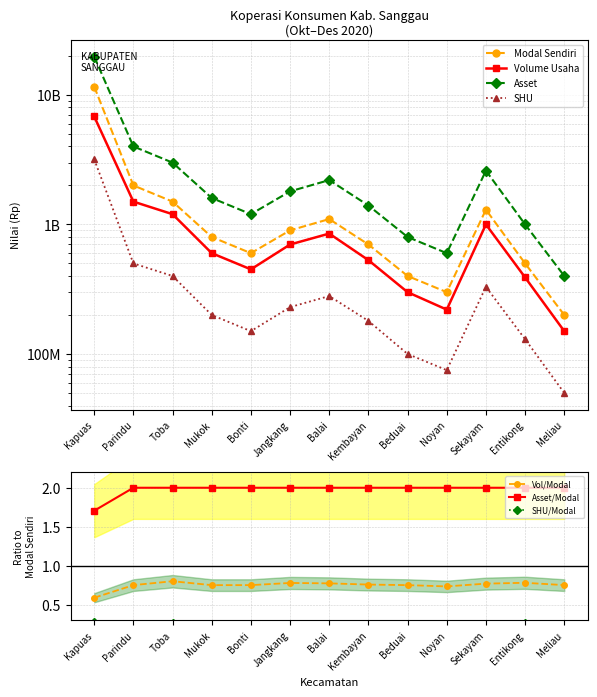

True or false: Asset and Modal Sendiri cross at least once.

False